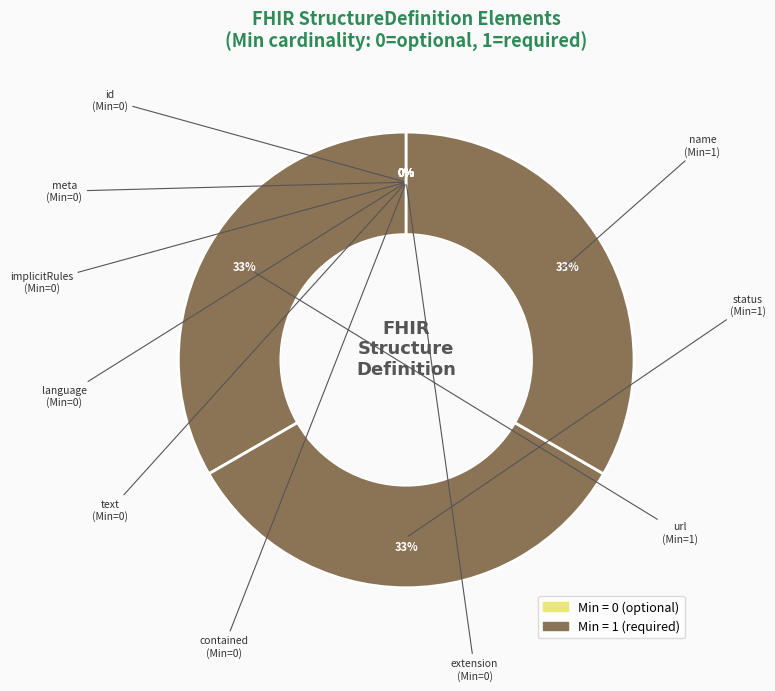

Count the number of slices in the pie.

10